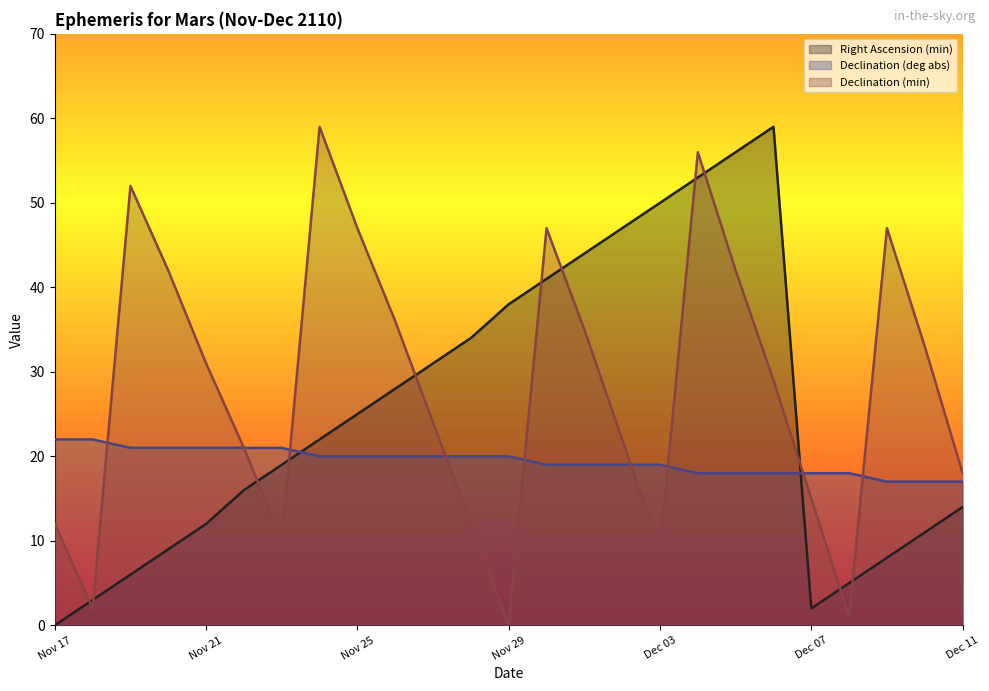

What is the highest value of the Declination (deg abs) series?

22